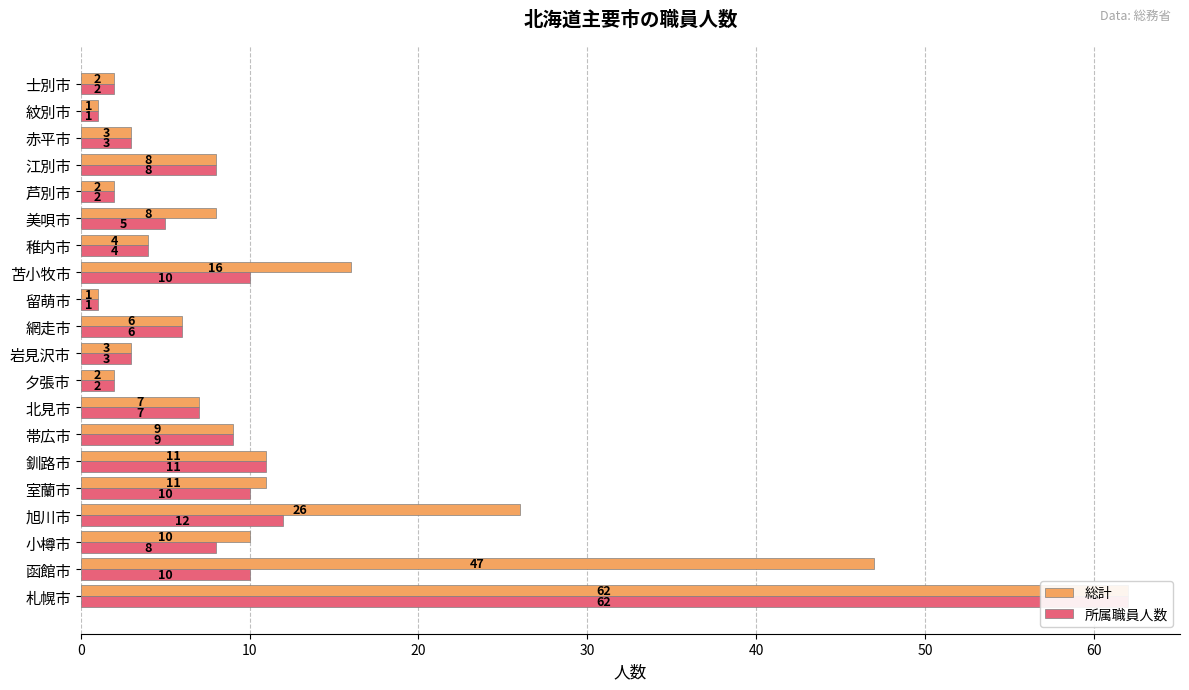

Reading left to right, what are all the values shown in this chart?

総計: 62	47	10	26	11	11	9	7	2	3	6	1	16	4	8	2	8	3	1	2
所属職員人数: 62	10	8	12	10	11	9	7	2	3	6	1	10	4	5	2	8	3	1	2